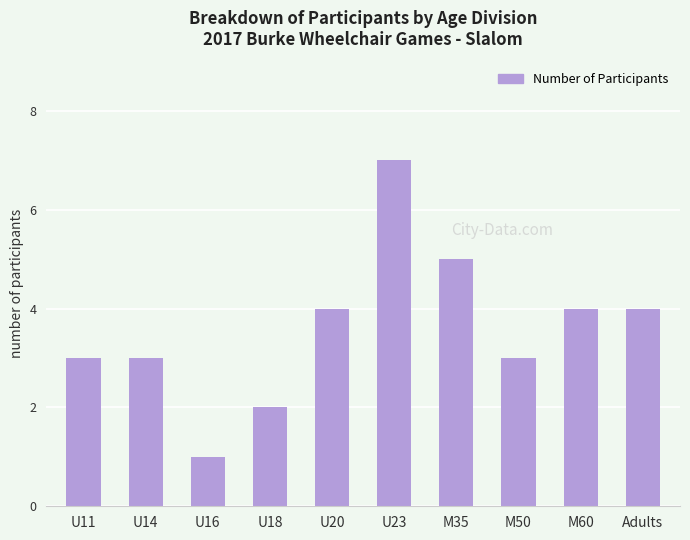

Is it true that the value at U11 is 1?

False